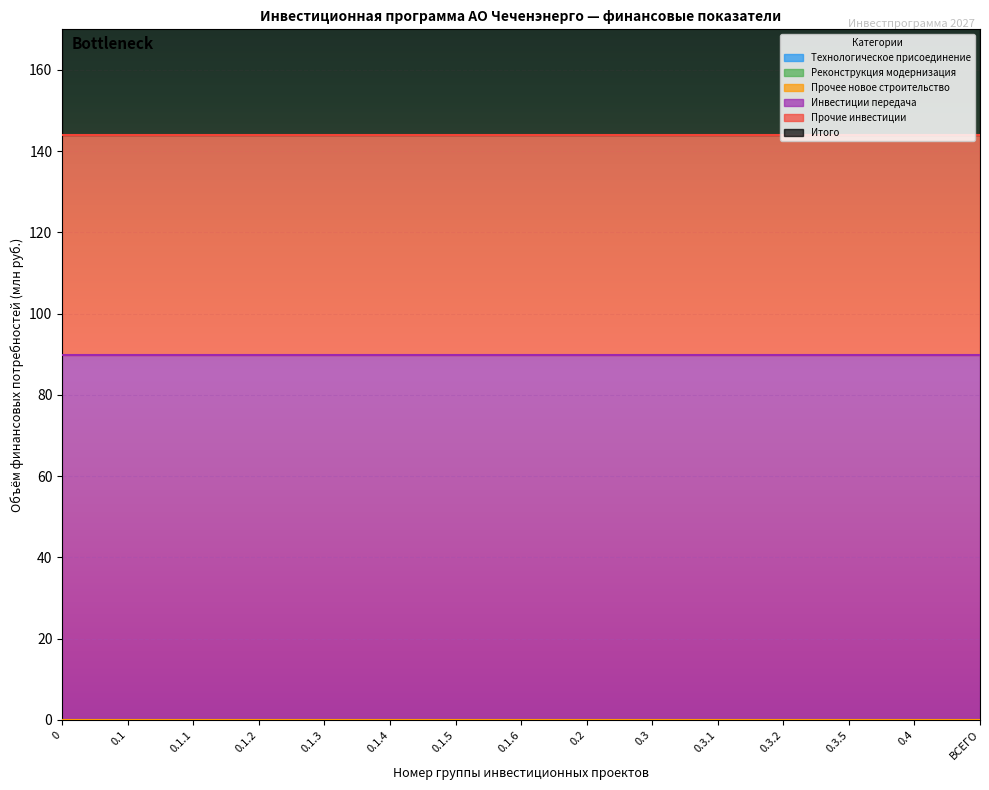

What is the difference between the highest and lowest values at 0.4?

144.0